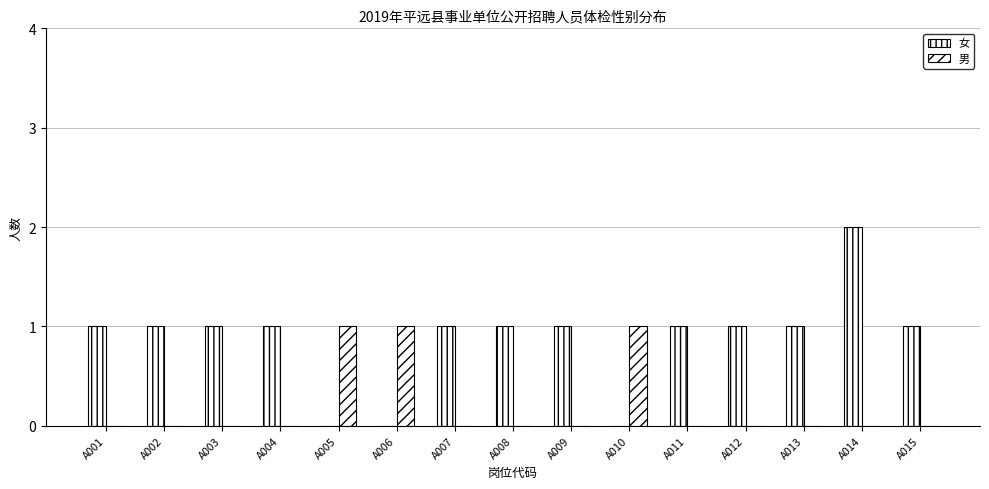

At which label is 男 closest to 0?

A001